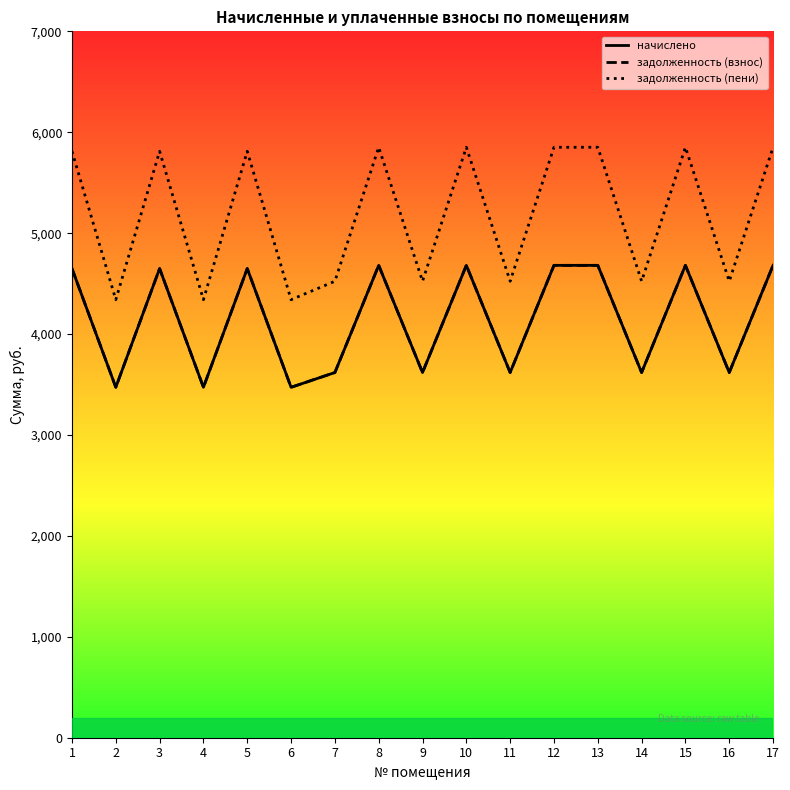

Does the chart display data point markers on the line(s)?

No